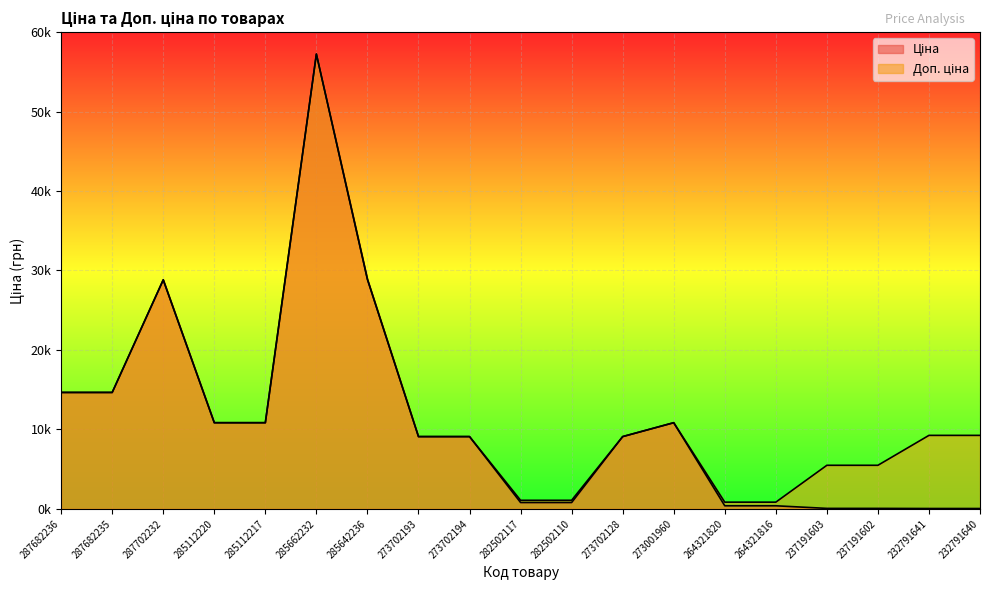

Reading right to left, what are all the values shown in this chart?

Ціна: 232791640=41.1	232791641=41.1	237191602=54.8	237191603=54.8	264321816=382.9	264321820=382.9	273001960=10840.1	273702128=9092.0	282502110=793.0	282502117=793.0	273702194=9092.0	273702193=9092.0	285642236=28890.3	285662232=57235.5	285112217=10840.1	285112220=10840.1	287702232=28821.8	287682235=14649.6	287682236=14649.6
Доп. ціна: 232791640=9246.0	232791641=9246.0	237191602=5480.0	237191603=5480.0	264321816=840.0	264321820=840.0	273001960=10840.1	273702128=9092.0	282502110=1074.6	282502117=1074.6	273702194=9092.0	273702193=9092.0	285642236=28890.3	285662232=57235.5	285112217=10840.1	285112220=10840.1	287702232=28821.8	287682235=14649.6	287682236=14649.6